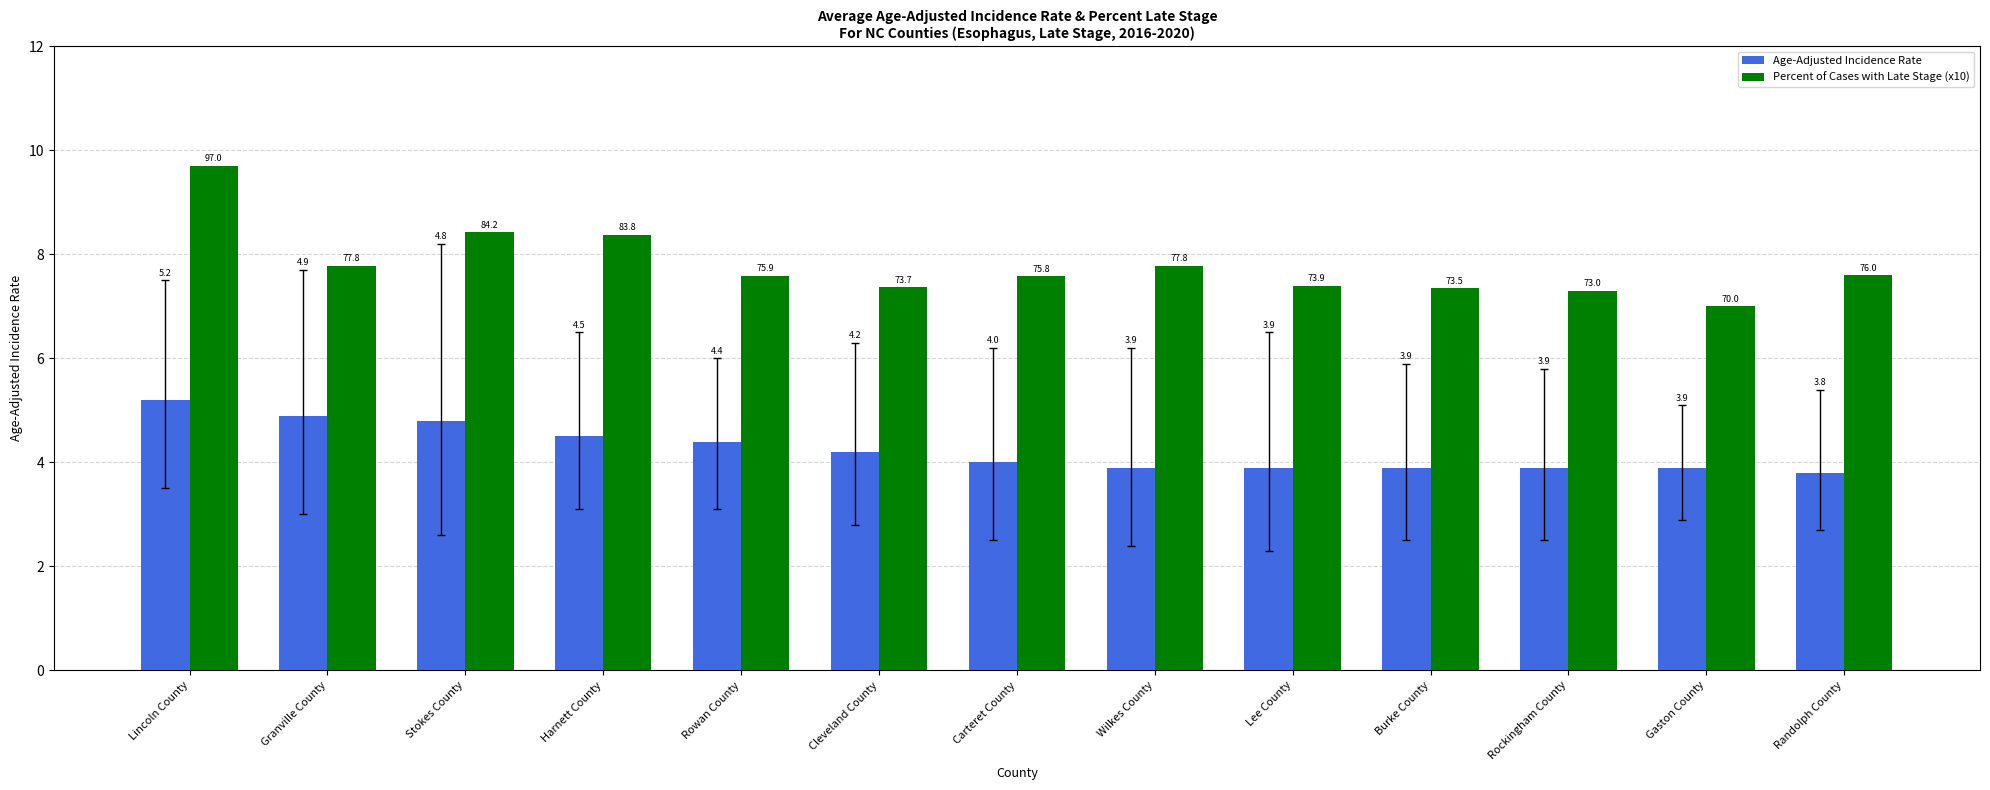

Is it true that Percent of Cases with Late Stage (x10) equals 7.8 at Granville County?

True